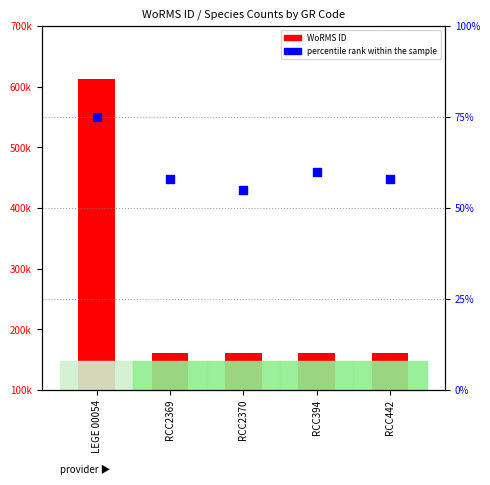

What are all the series names shown in the legend?

WoRMS ID, percentile rank within the sample